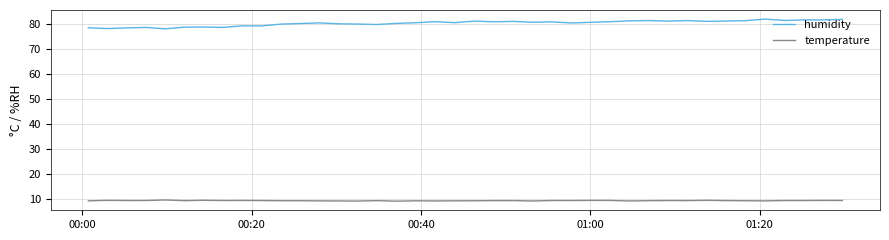

What is the difference between the maximum and minimum values in the temperature series?

0.5